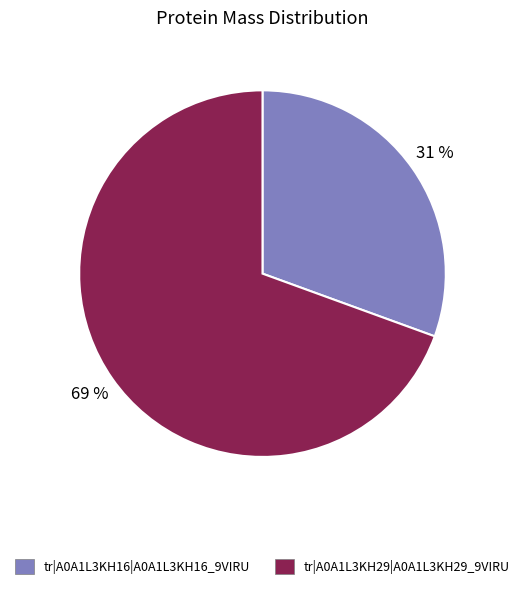

True or false: tr|A0A1L3KH16|A0A1L3KH16_9VIRU accounts for 31% of the total.

True